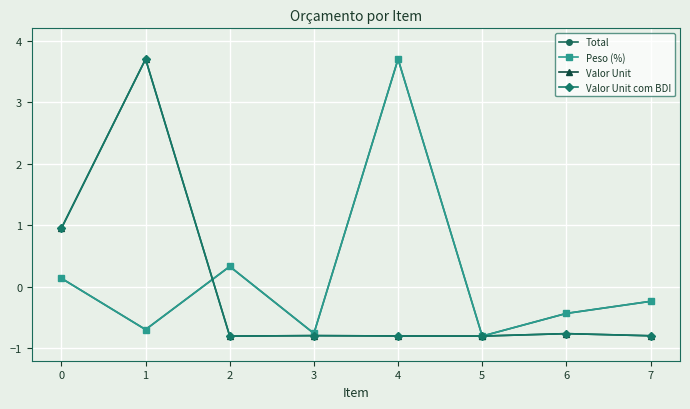

The value of Peso (%) at 0 is 0.1. True or false?

True